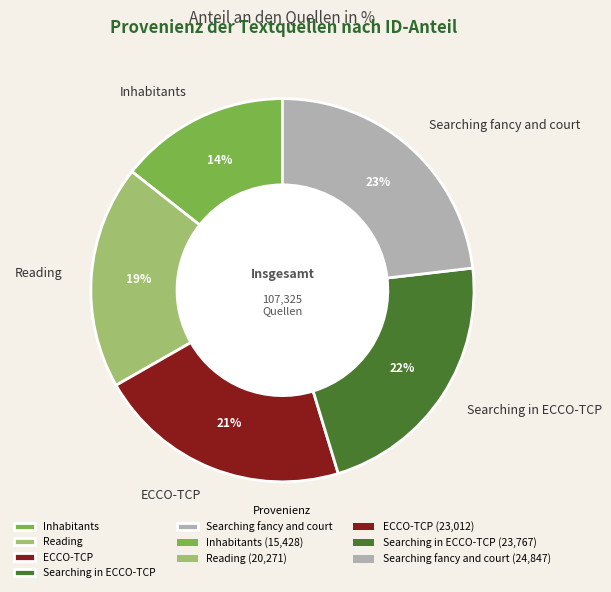

Count the number of slices in the pie.

5